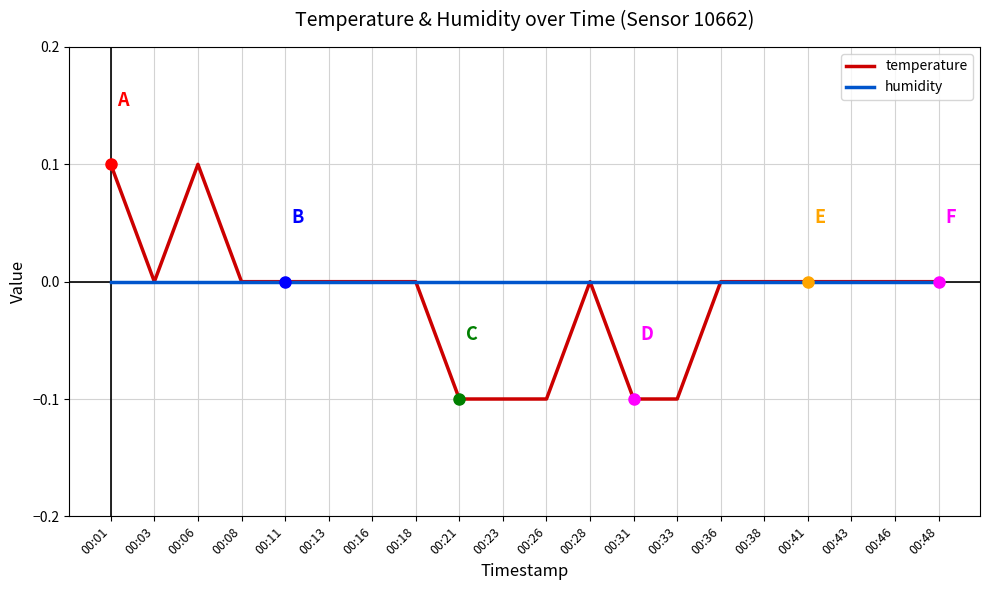

Count the number of data series in this chart.

2